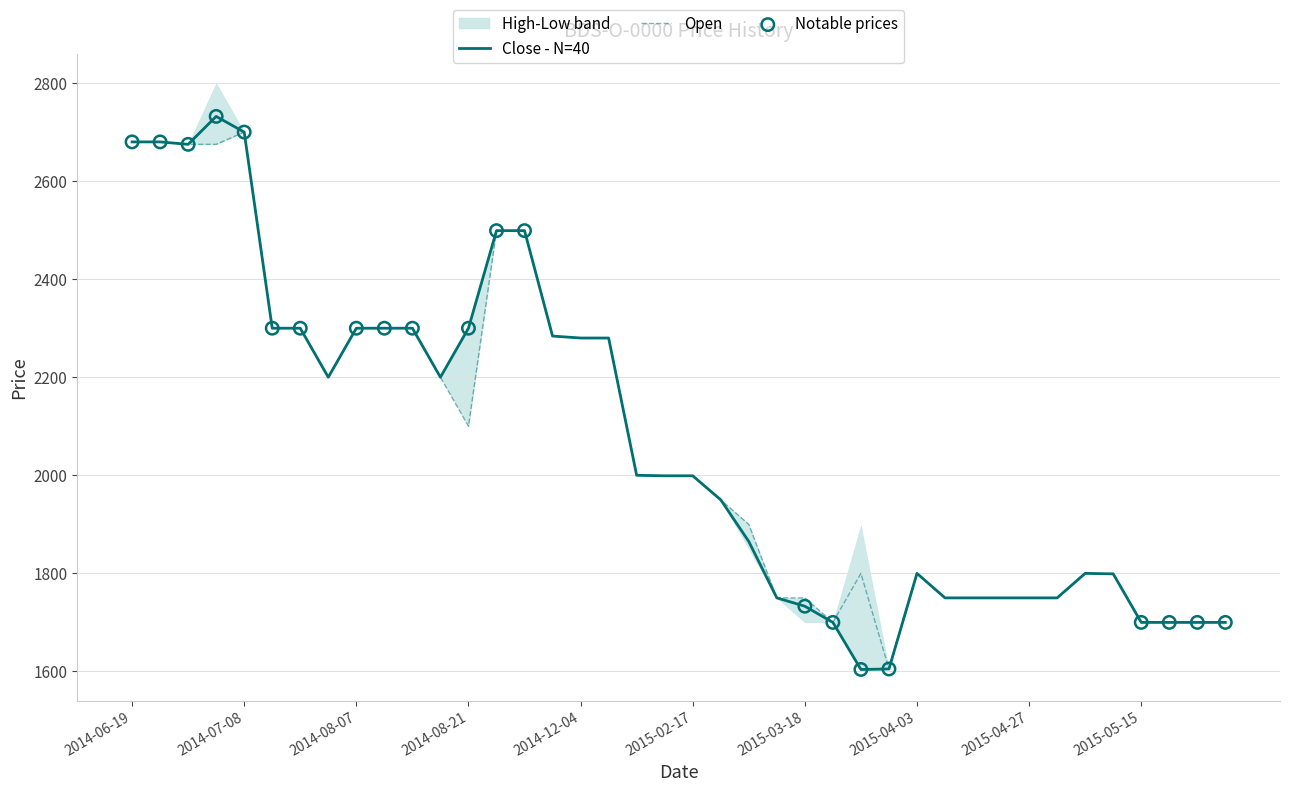

The value of Close - N=40 at 2014-08-07 is 580. True or false?

False